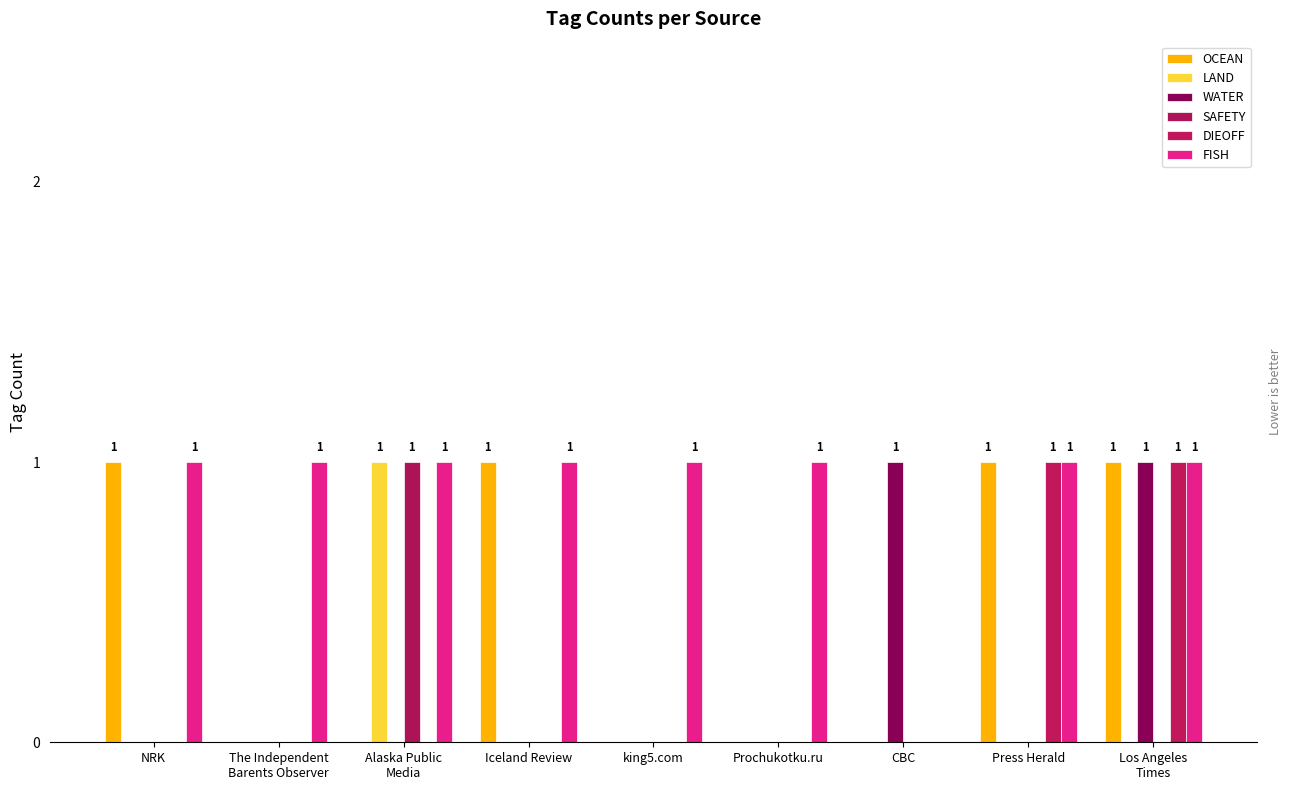

Reading left to right, what are all the values shown in this chart?

OCEAN: 1	0	0	1	0	0	0	1	1
LAND: 0	0	1	0	0	0	0	0	0
WATER: 0	0	0	0	0	0	1	0	1
SAFETY: 0	0	1	0	0	0	0	0	0
DIEOFF: 0	0	0	0	0	0	0	1	1
FISH: 1	1	1	1	1	1	0	1	1